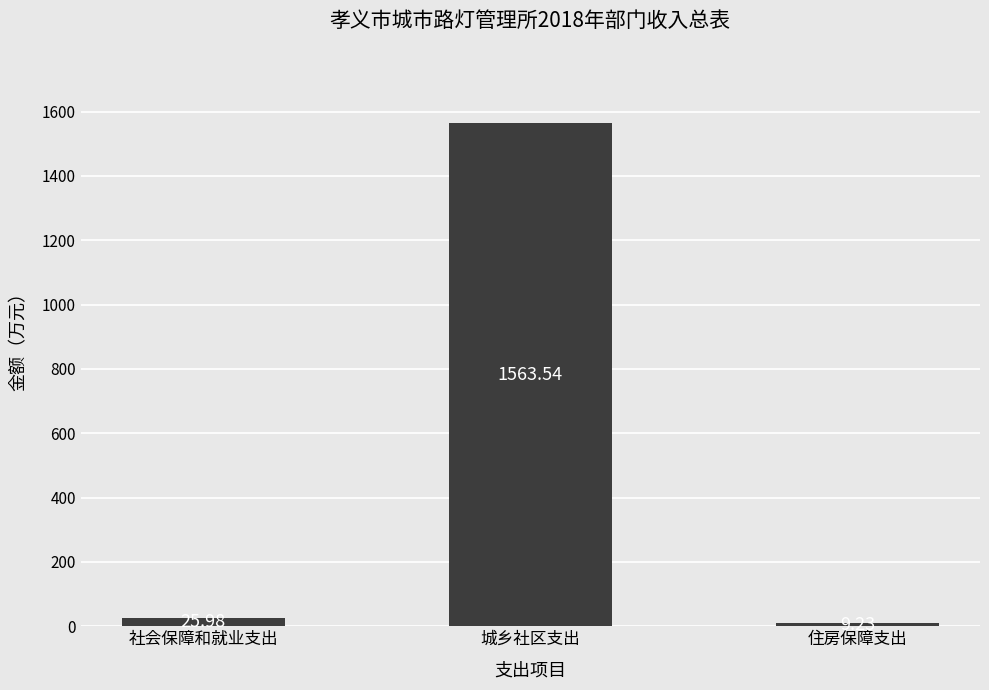

What is the label of the 2nd bar from the left?

城乡社区支出